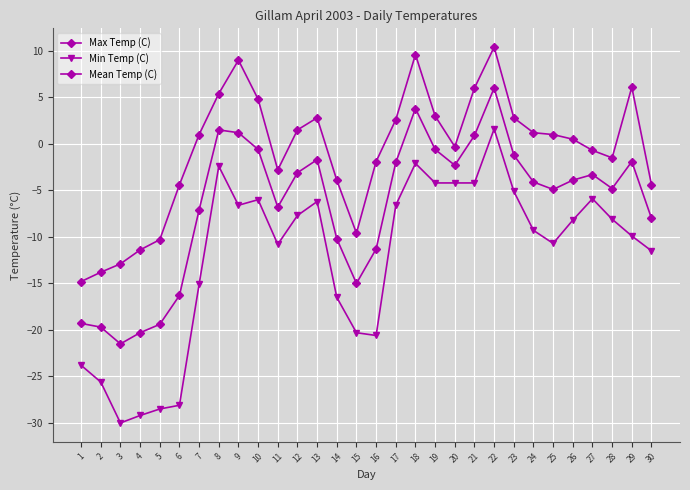

Where is the first local maximum for Max Temp (C)?

9